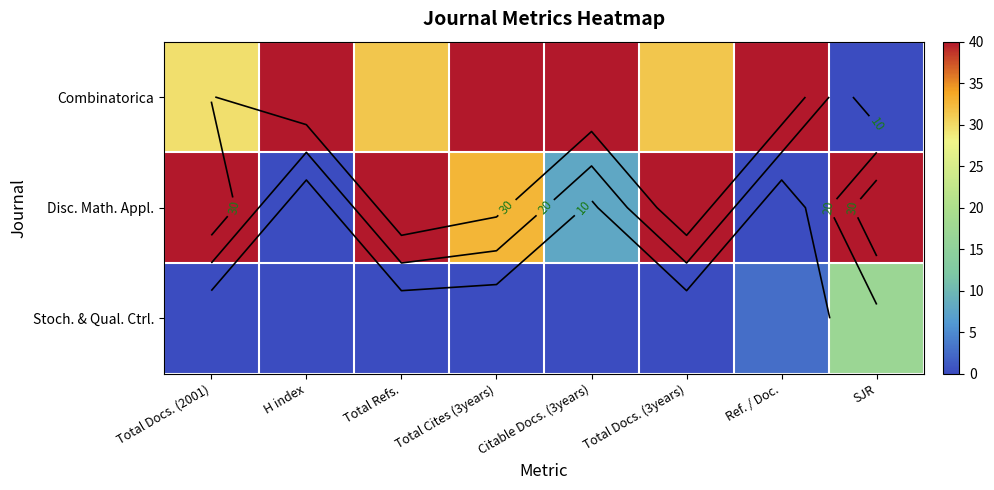

Which has a higher value, Total Cites (3years) or Citable Docs. (3years)?

Total Cites (3years)